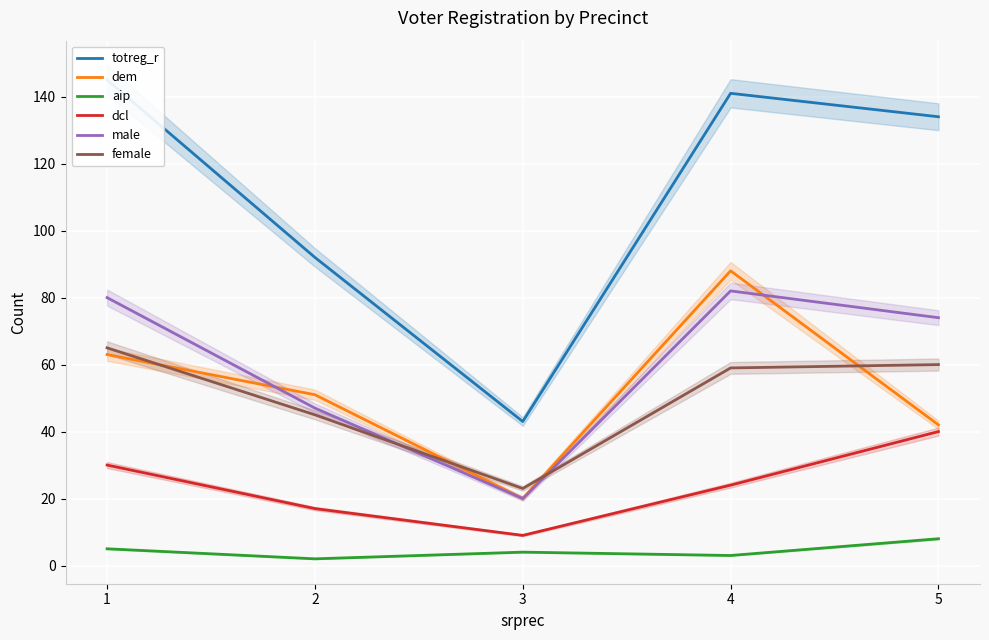

Is it true that dem equals 22 at 5?

False